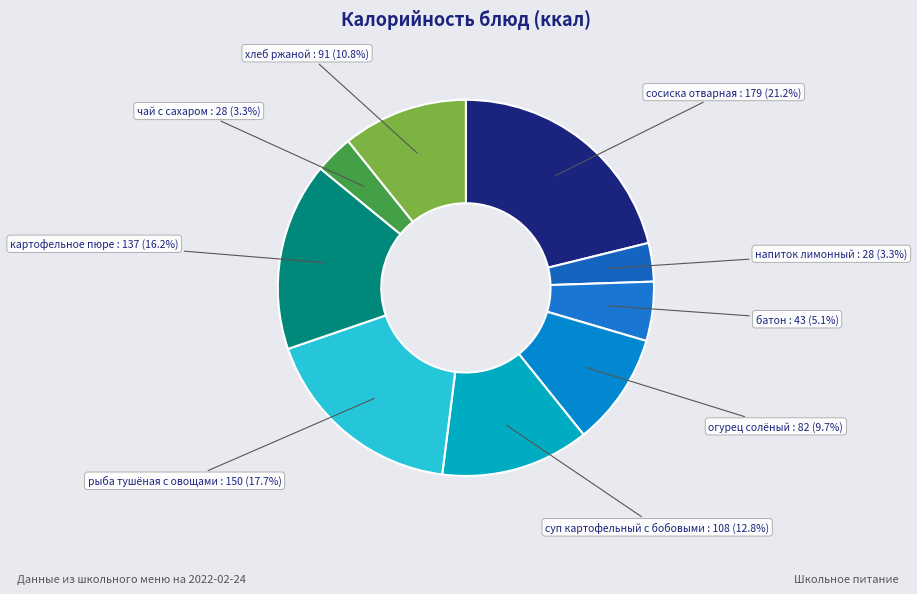

What is the largest slice in the pie chart?

сосиска отварная